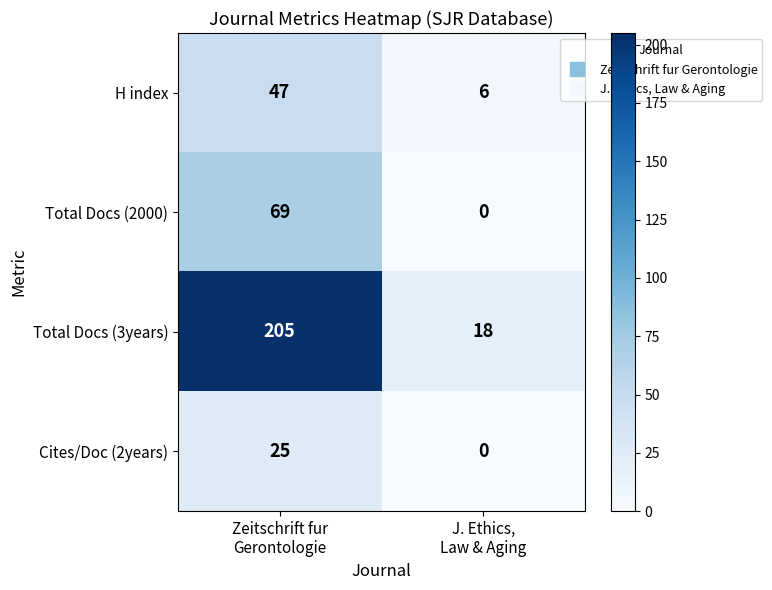

List the series in order of their peak value, highest first.

Total Docs (3years), Total Docs (2000), H index, Cites/Doc (2years)